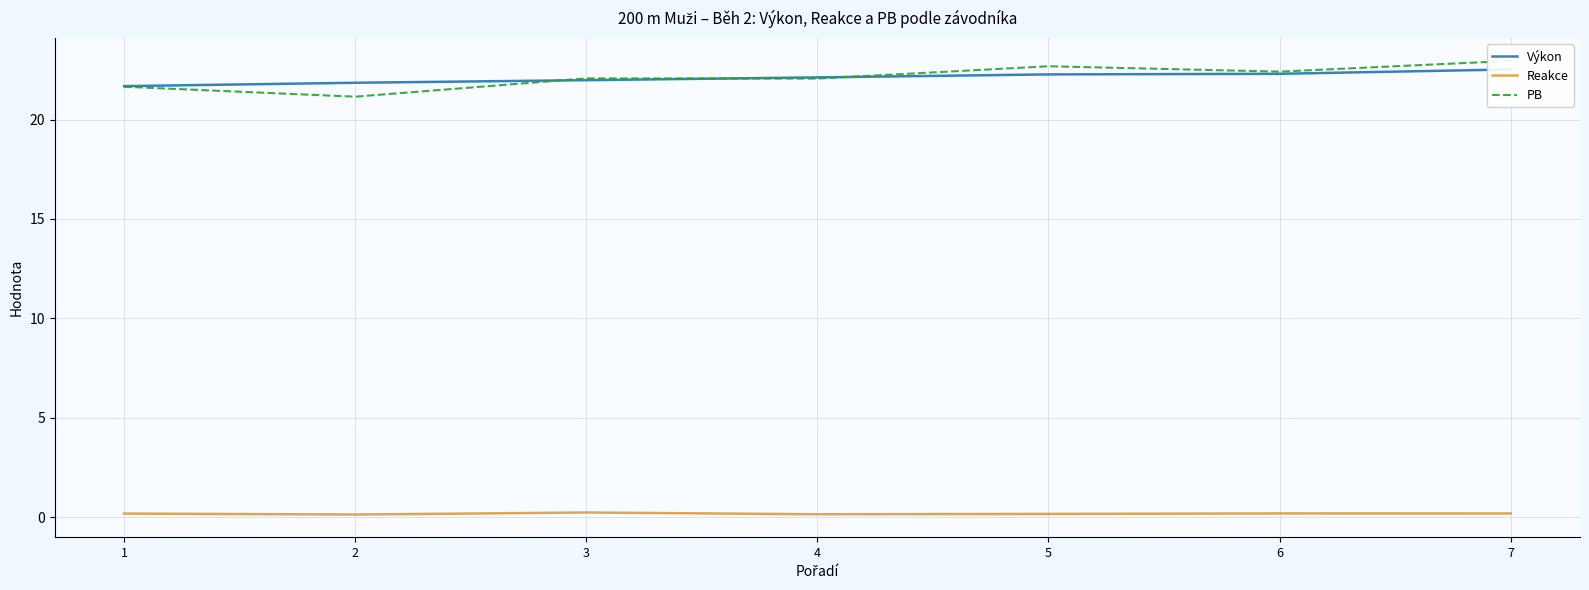

List the labels in order of Výkon value, largest first.

7, 6, 5, 4, 3, 2, 1